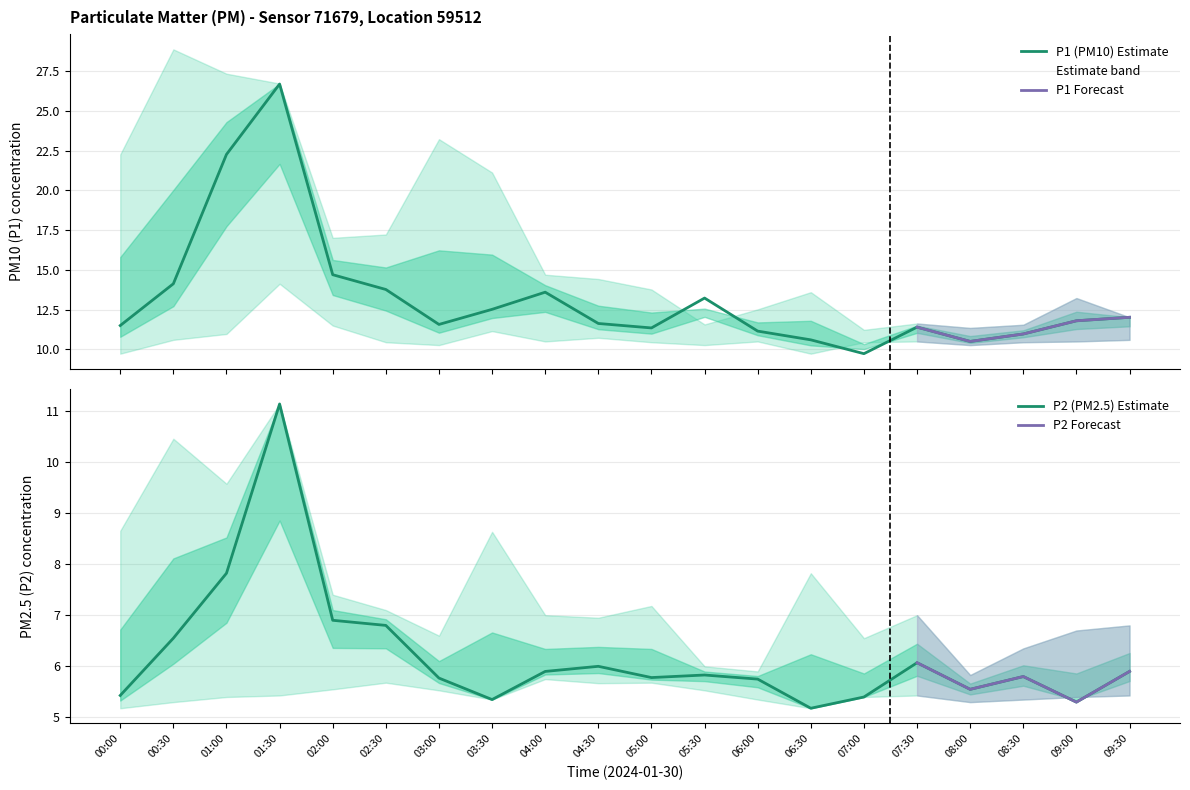

Reading right to left, list all the values displayed in this chart.

P1: 09:30=12.0	09:00=11.8	08:30=11.0	08:00=10.5	07:30=11.4	07:00=9.7	06:30=10.6	06:00=11.2	05:30=13.2	05:00=11.3	04:30=11.6	04:00=13.6	03:30=12.5	03:00=11.6	02:30=13.8	02:00=14.7	01:30=26.7	01:00=22.3	00:30=14.1	00:00=11.5
P2: 09:30=5.9	09:00=5.3	08:30=5.8	08:00=5.5	07:30=6.1	07:00=5.4	06:30=5.2	06:00=5.8	05:30=5.8	05:00=5.8	04:30=6.0	04:00=5.9	03:30=5.3	03:00=5.8	02:30=6.8	02:00=6.9	01:30=11.1	01:00=7.8	00:30=6.5	00:00=5.4